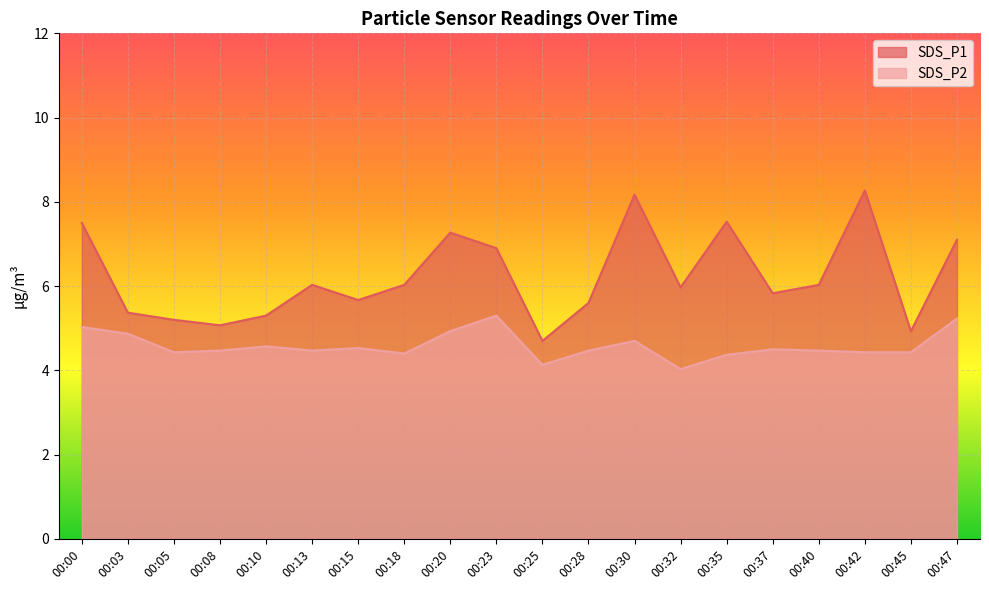

What is the difference between the highest and lowest values at 00:23?

1.6